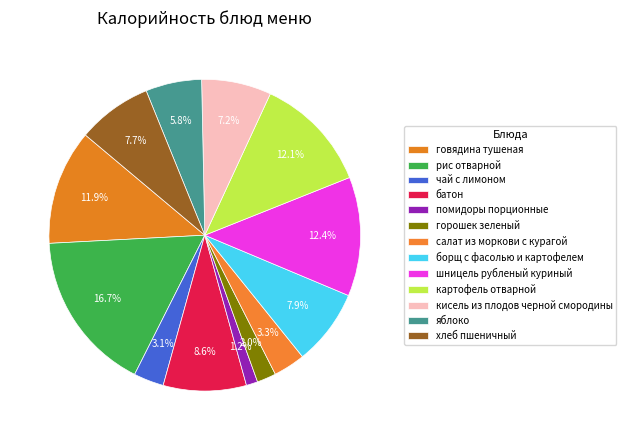

Which slice is the smallest?

помидоры порционные